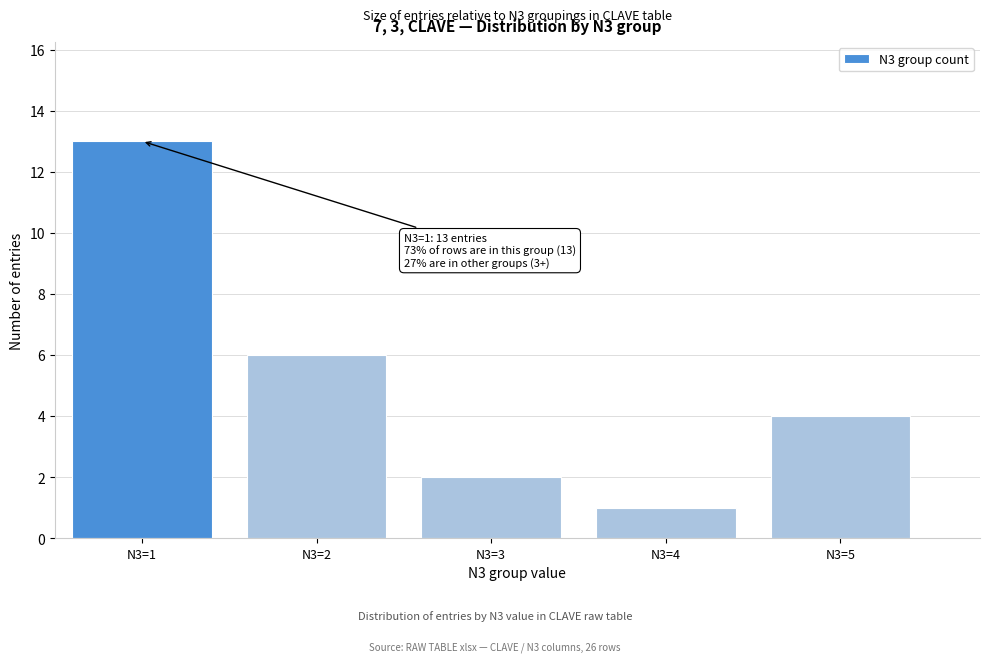

Reading left to right, list all the values displayed in this chart.

N3=1=13	N3=2=6	N3=3=2	N3=4=1	N3=5=4